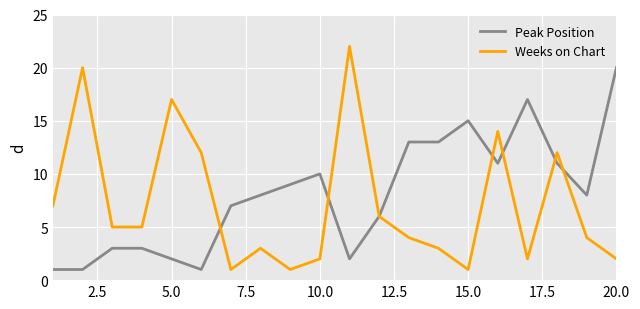

Which series has the widest spread of values?

Weeks on Chart